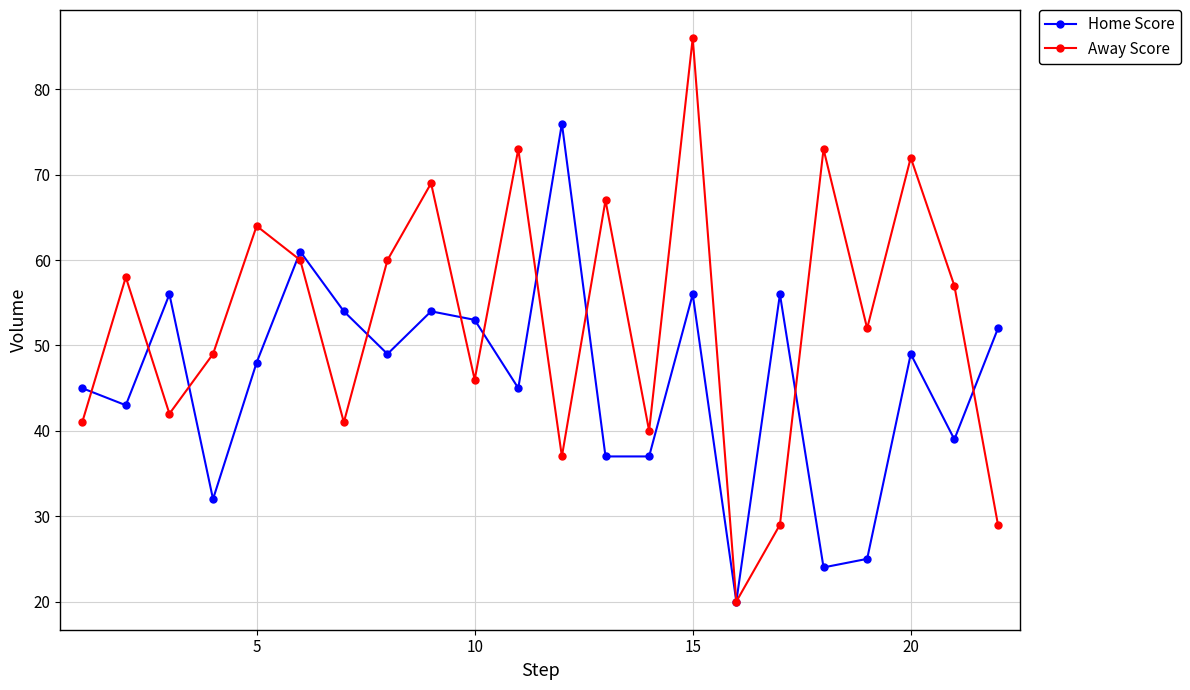

Which series has the largest total across all categories?

Away Score